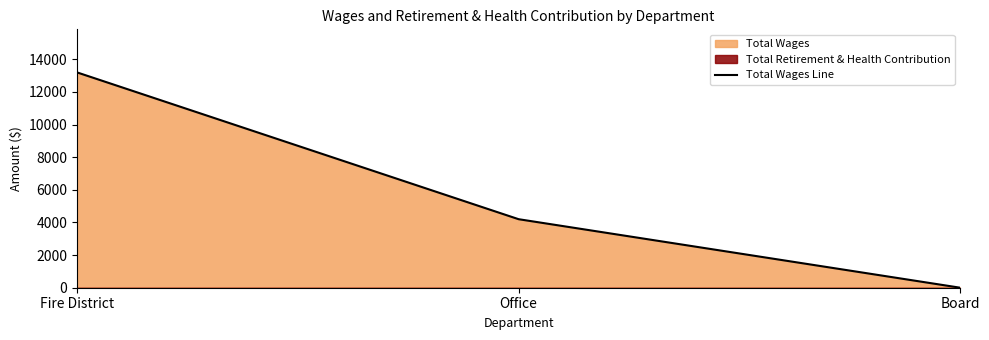

Reading left to right, list all the values displayed in this chart.

Fire District=13199	Office=4200	Board=0